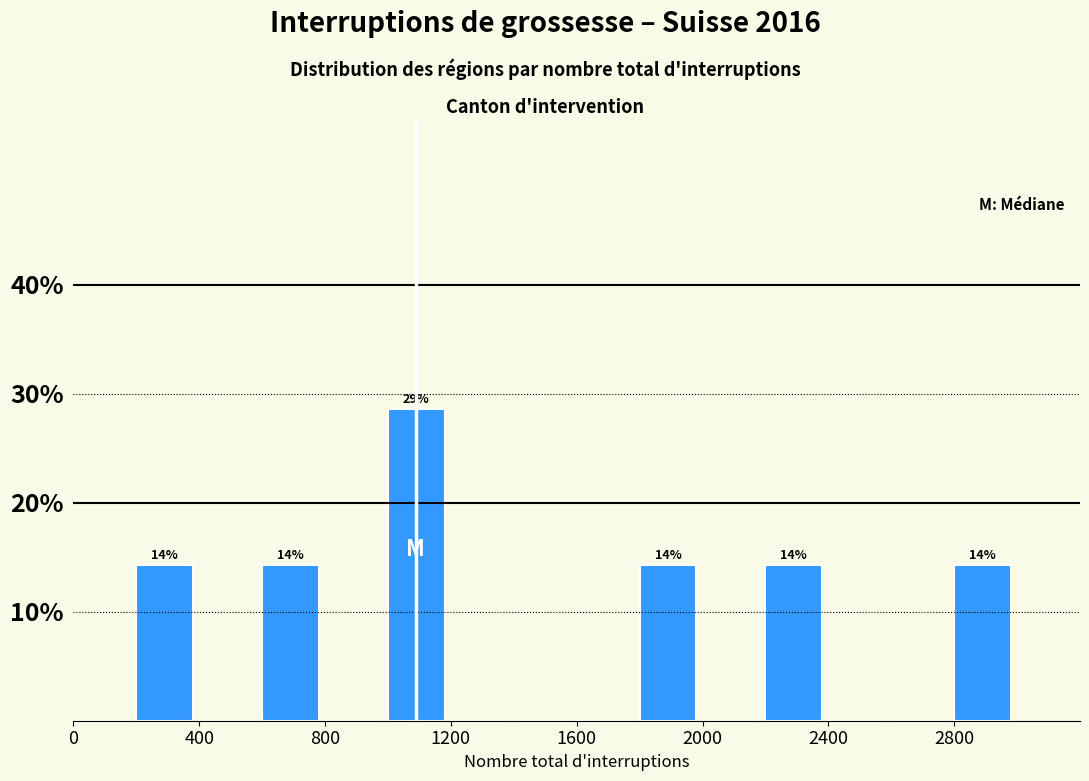

Over which range of the x-axis is the bar tallest?

1000 to 1200